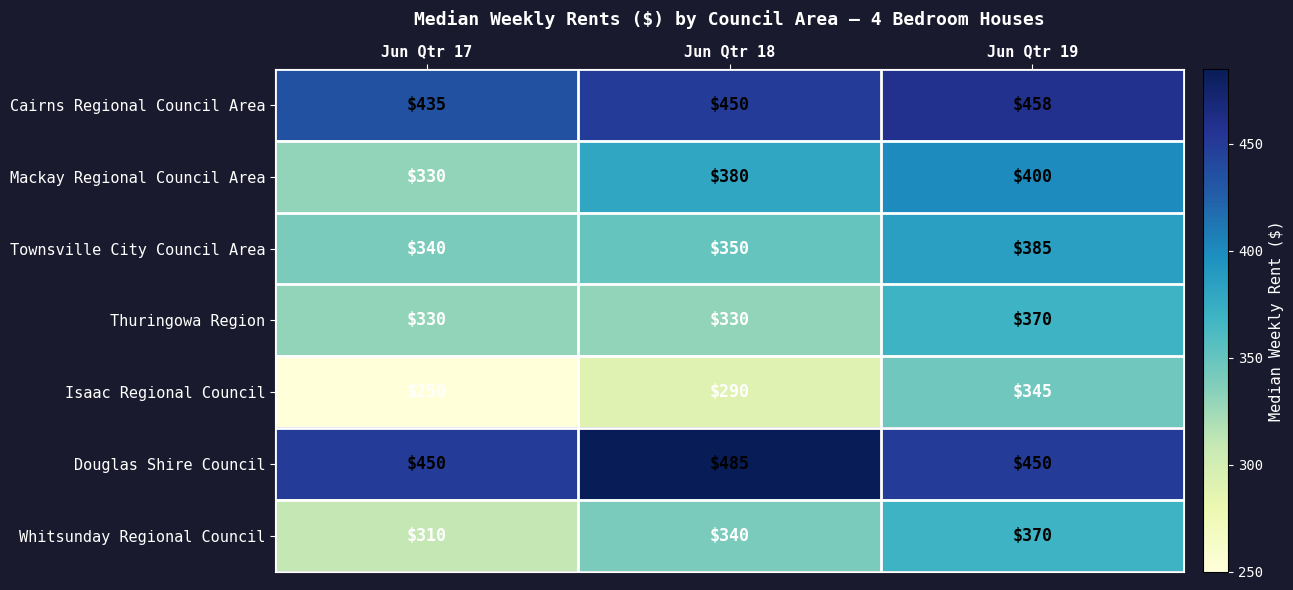

At which category is the sum across all series the highest?

Jun Qtr 19